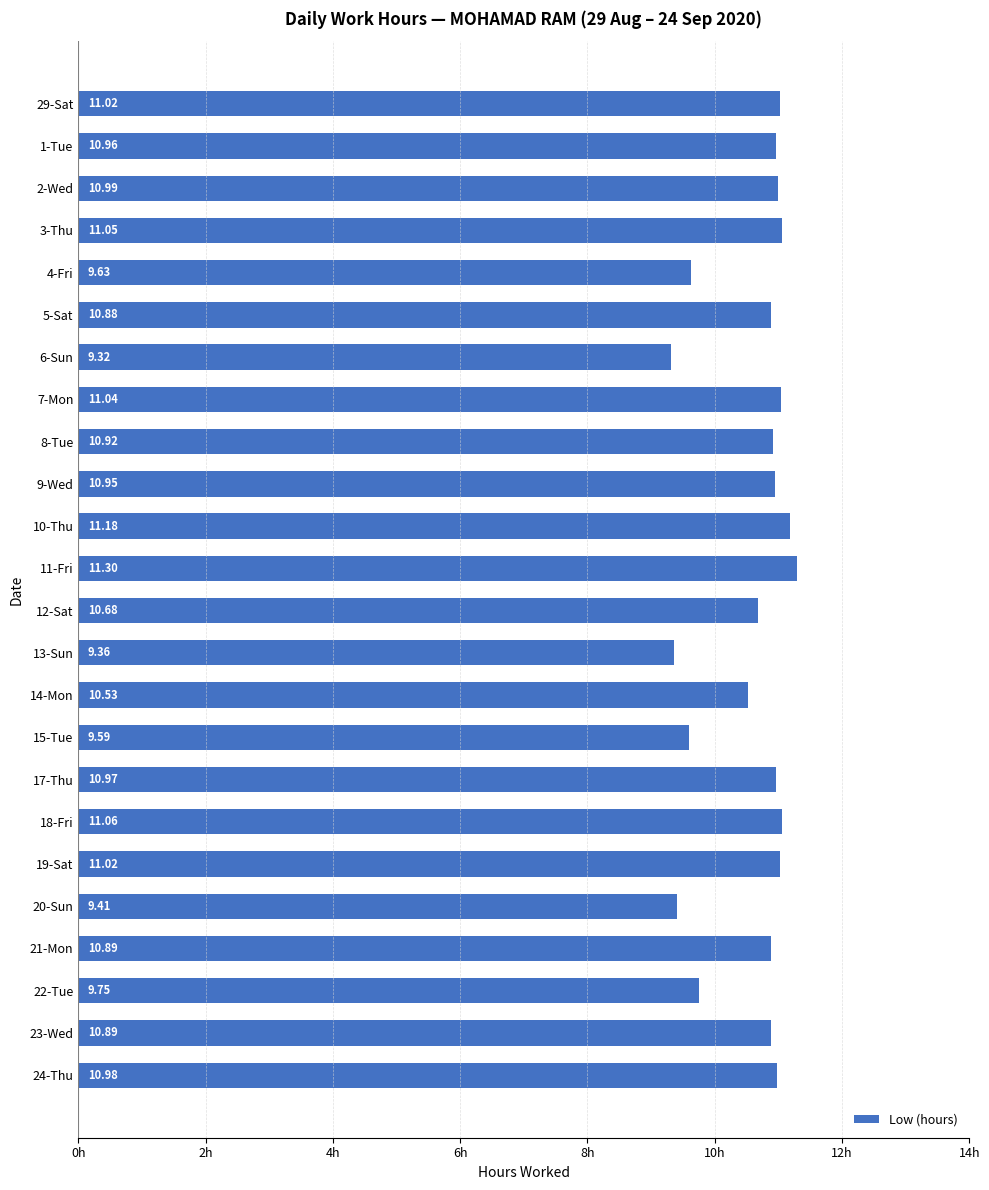

What is the change in value from 13-Sun to 22-Tue?

+0.4